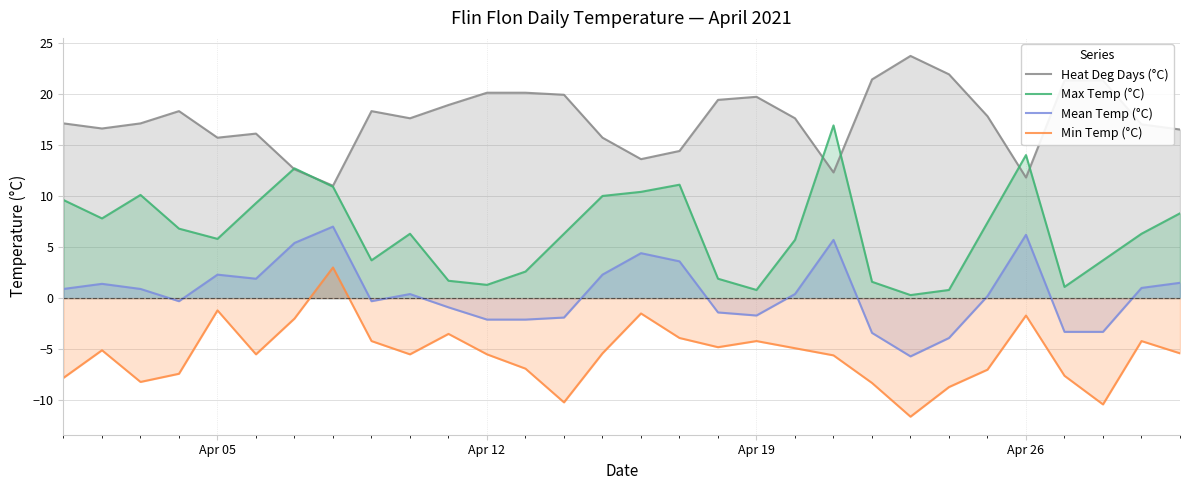

Which series has the largest range (max minus min)?

Max Temp (°C)